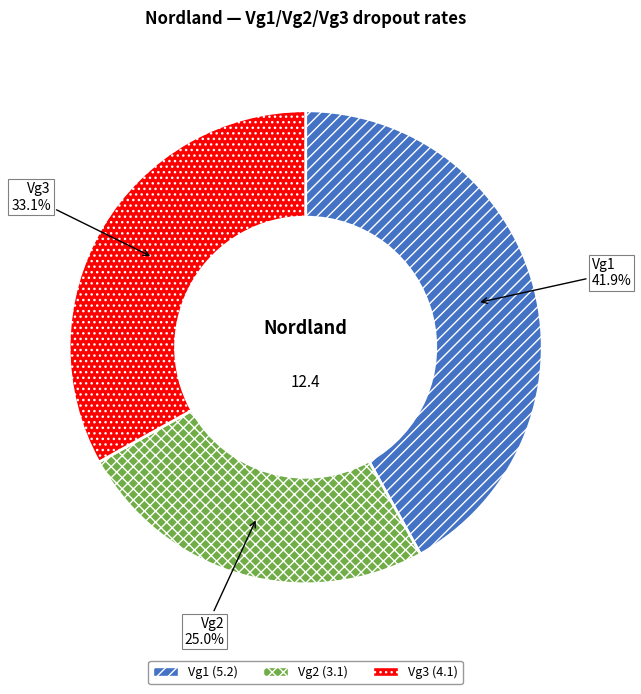

Rank the categories by value from highest to lowest.

Vg1, Vg3, Vg2